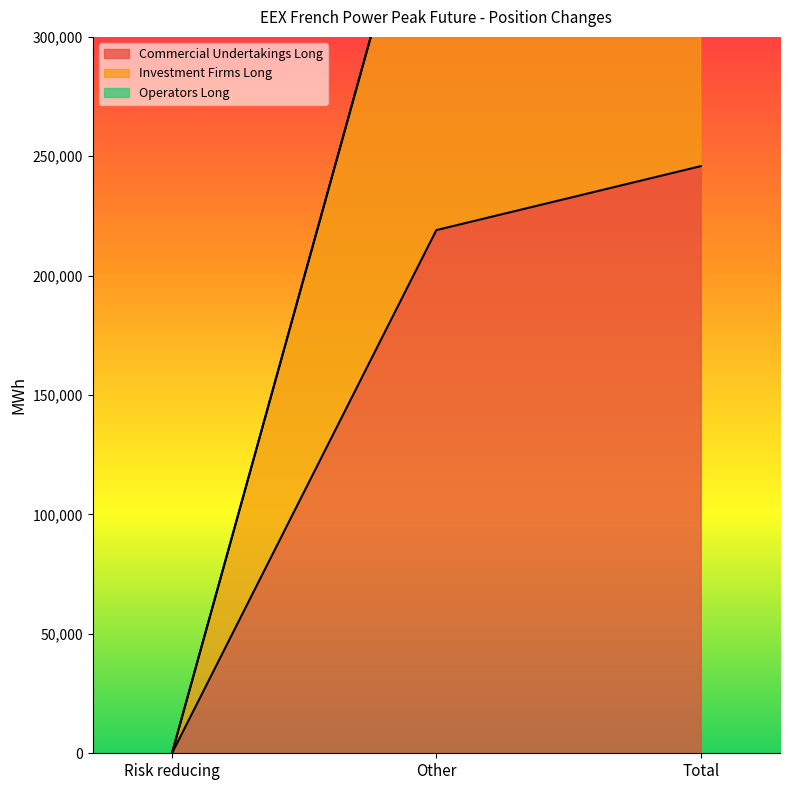

What is the total value across all series at Other?

618012